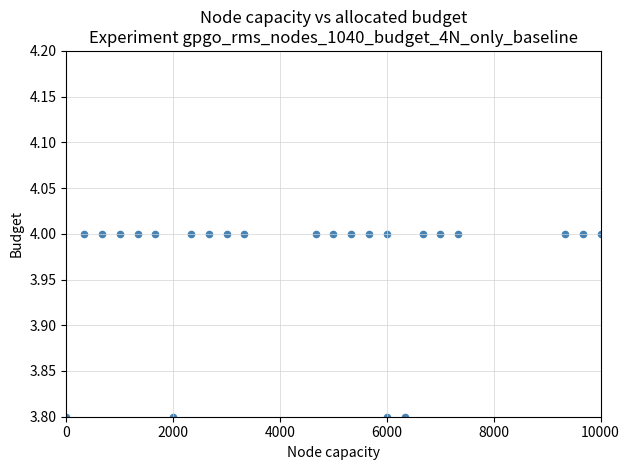

What is the range of X values (max minus min)?

10000.0